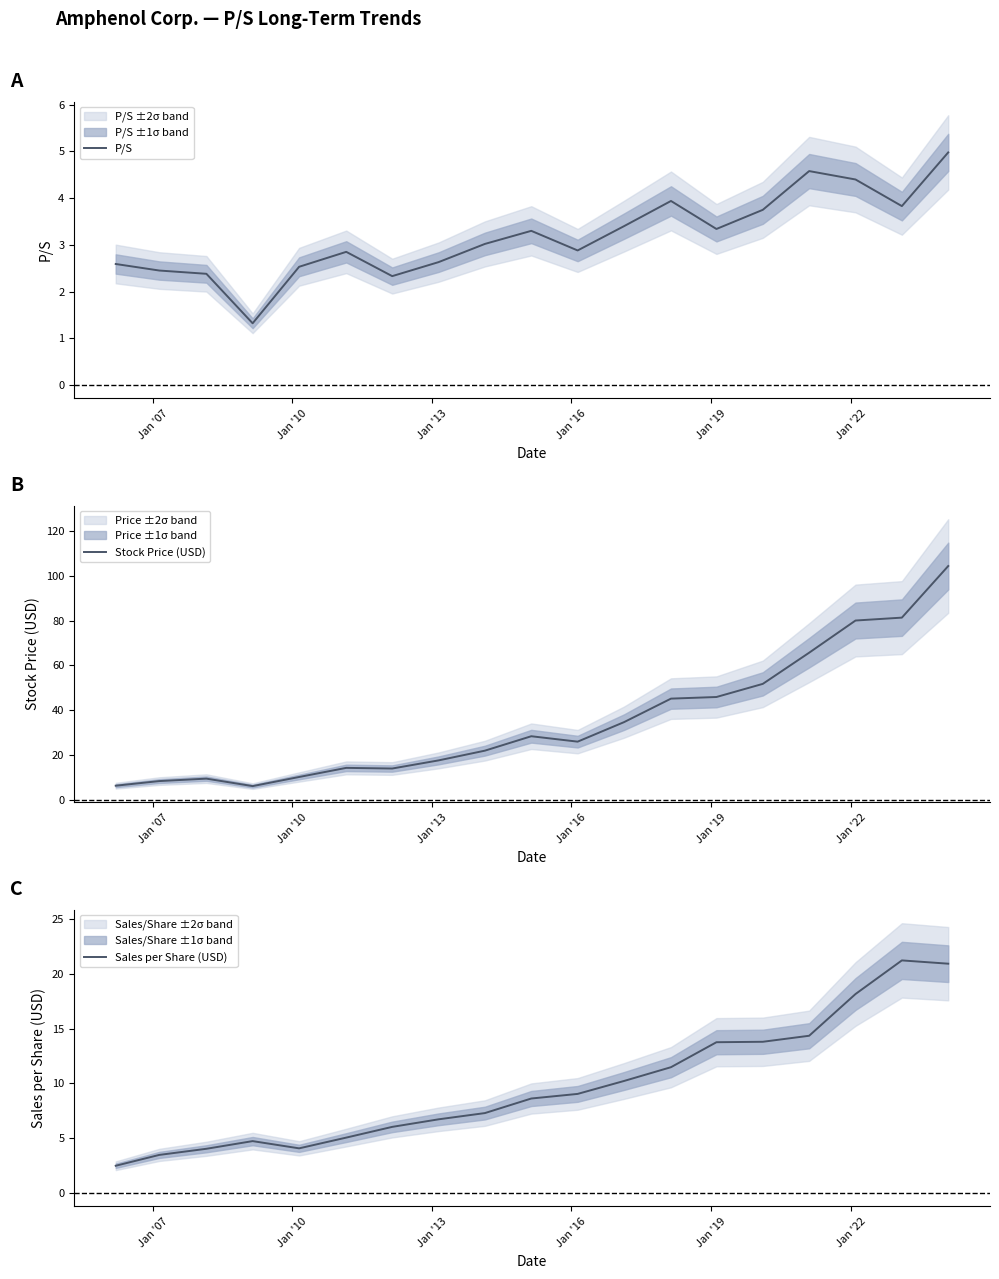

What is the maximum value for Sales per Share (USD)?

21.2